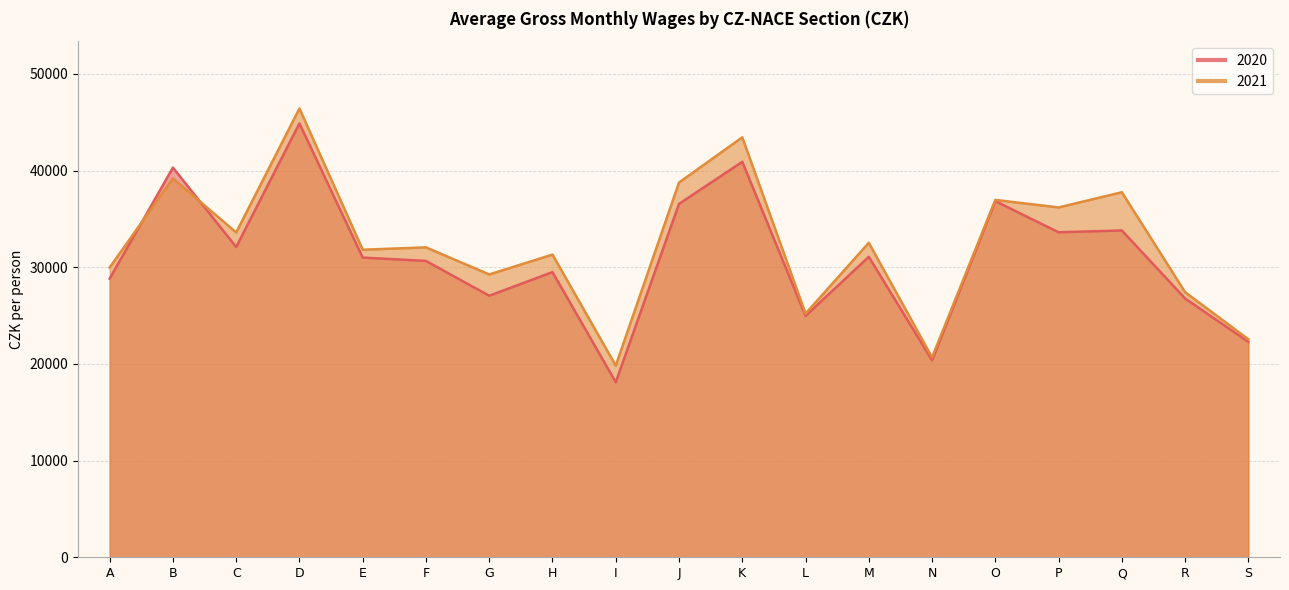

Rank the categories by 2021 value from highest to lowest.

D, K, B, J, Q, O, P, C, M, F, E, H, A, G, R, L, S, N, I